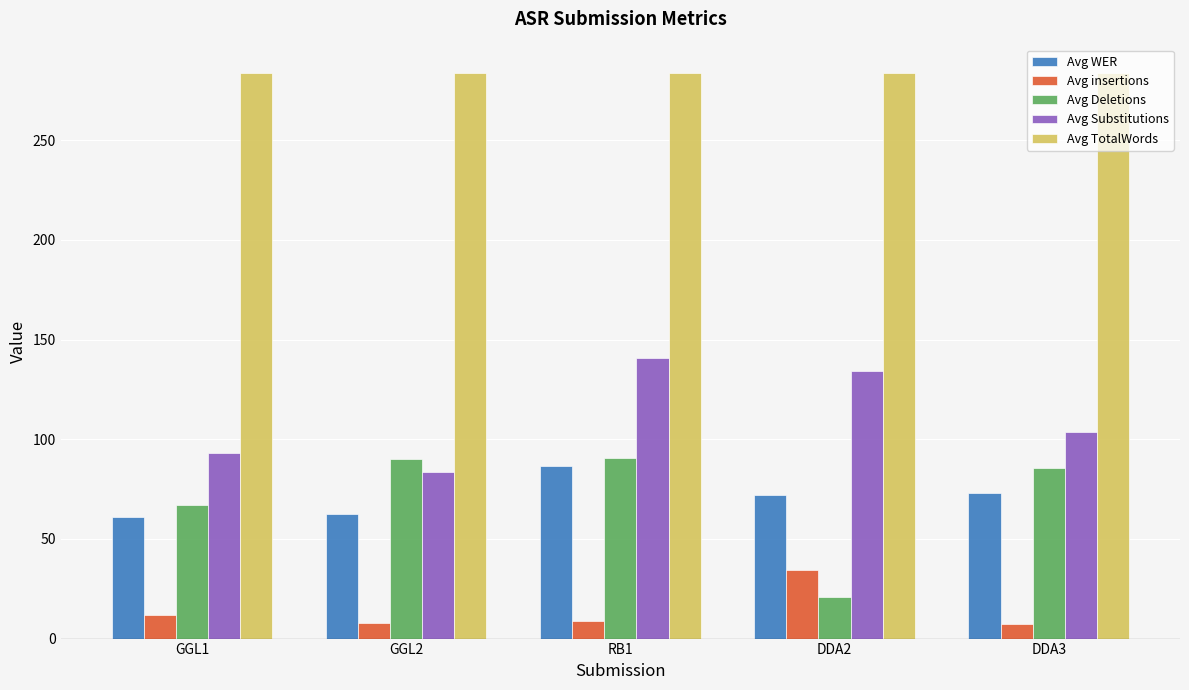

What is the difference between the highest and lowest values at GGL1?

272.1